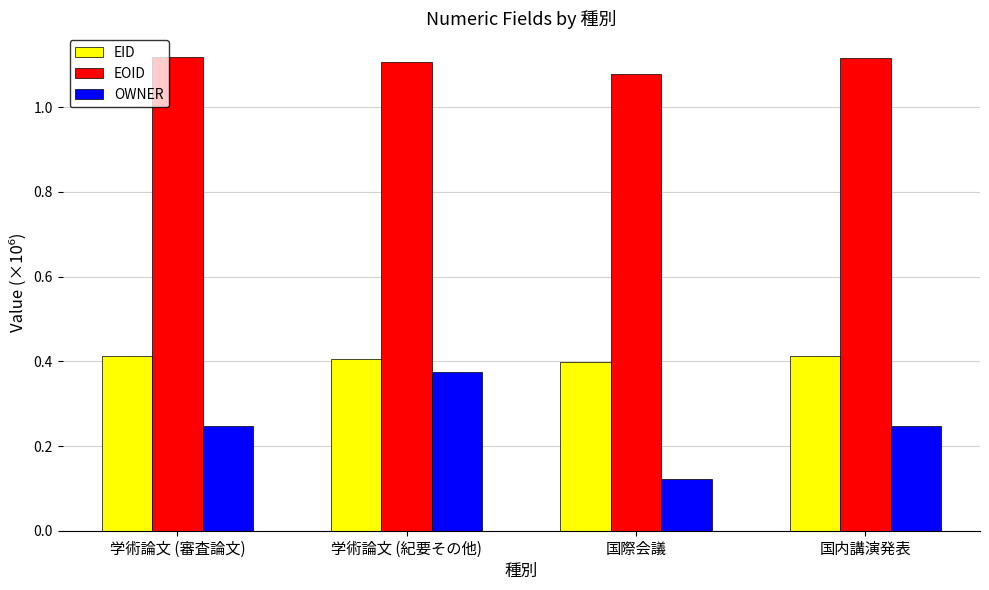

Which category has the lowest value across all series?

国際会議